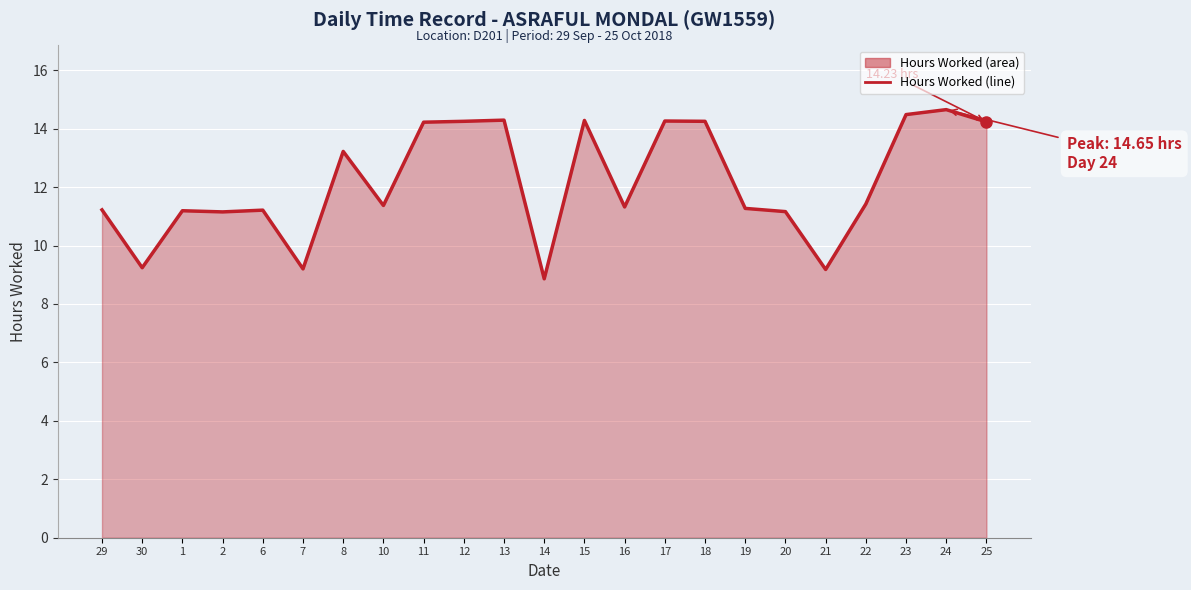

Reading left to right, what are all the values shown in this chart?

11.2	9.2	11.2	11.2	11.2	9.2	13.2	11.4	14.2	14.2	14.3	8.9	14.3	11.3	14.3	14.2	11.3	11.2	9.2	11.4	14.5	14.7	14.2